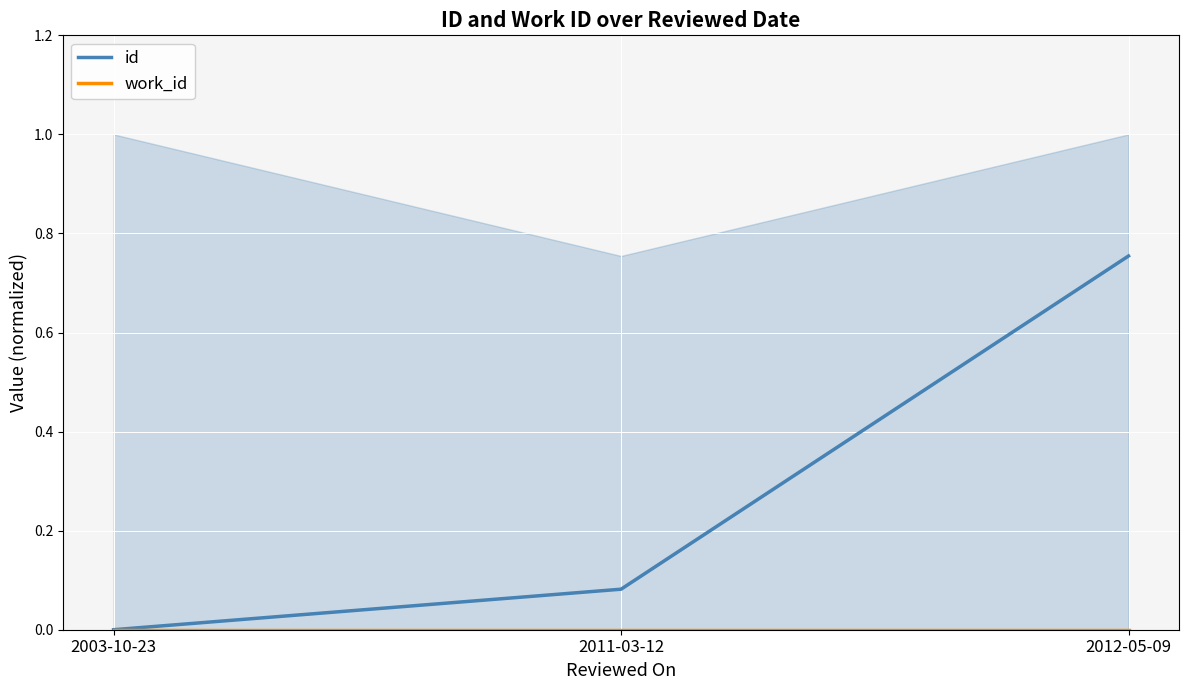

What is the label of the 1st point from the left?

2003-10-23